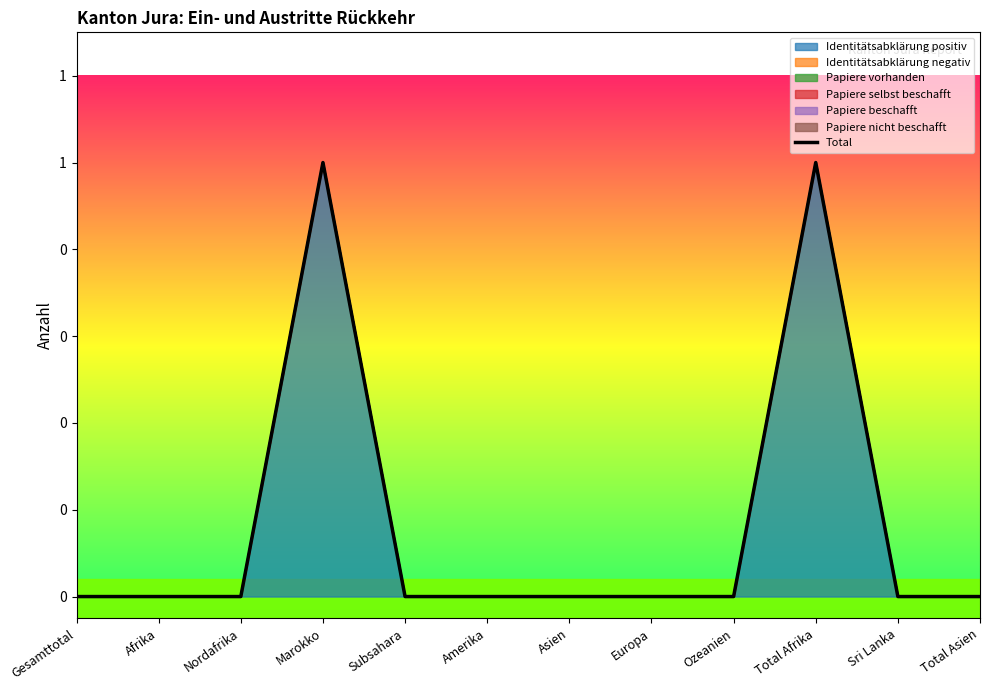

At which category does the data reach its first local peak?

Marokko